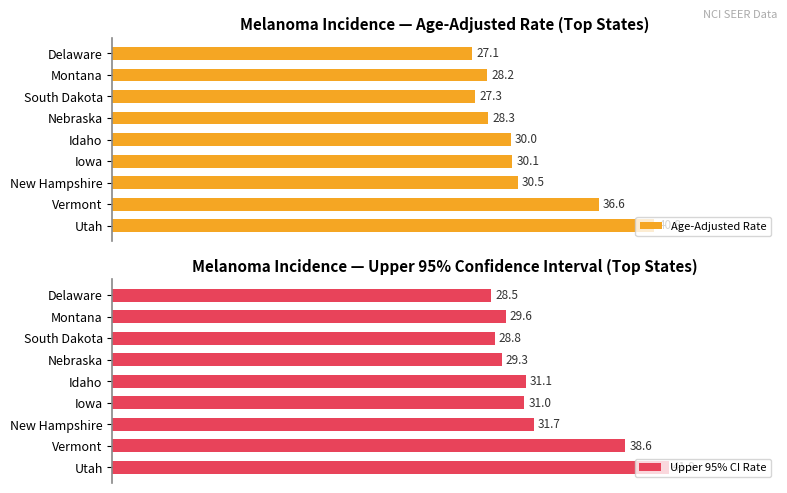

Rank the categories by Age-Adjusted Rate value from highest to lowest.

Utah, Vermont, New Hampshire, Iowa, Idaho, Nebraska, Montana, South Dakota, Delaware